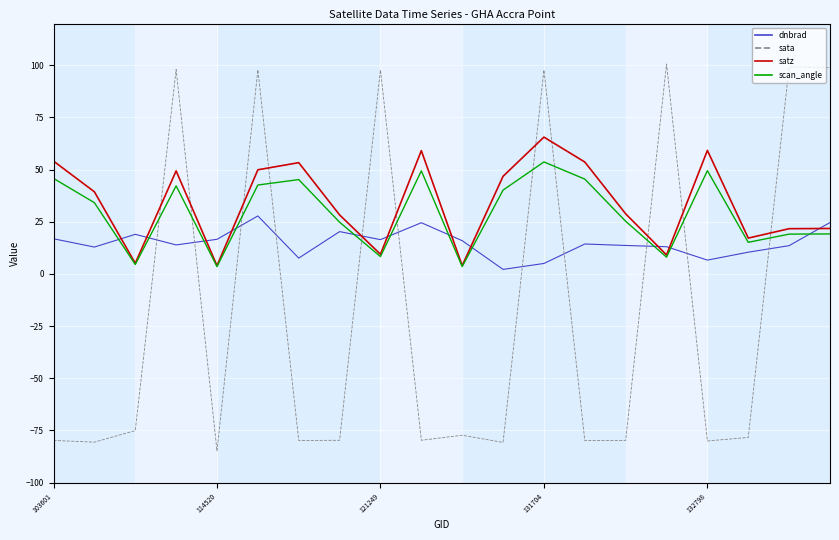

List the series in order of their peak value, highest first.

sata, satz, scan_angle, dnbrad